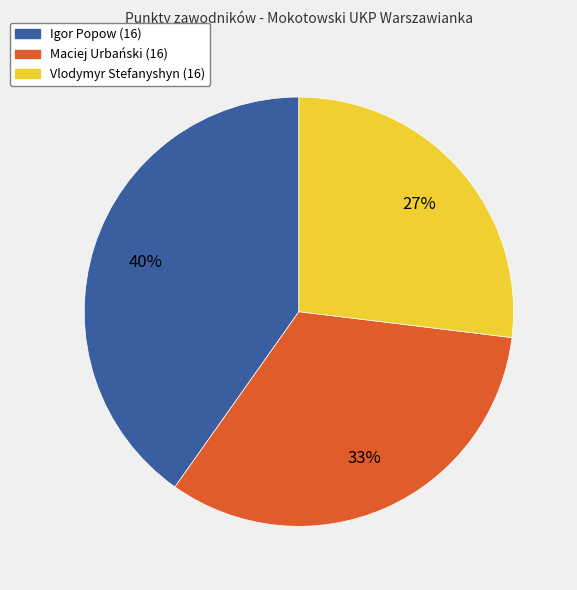

How many slices are in this pie chart?

3